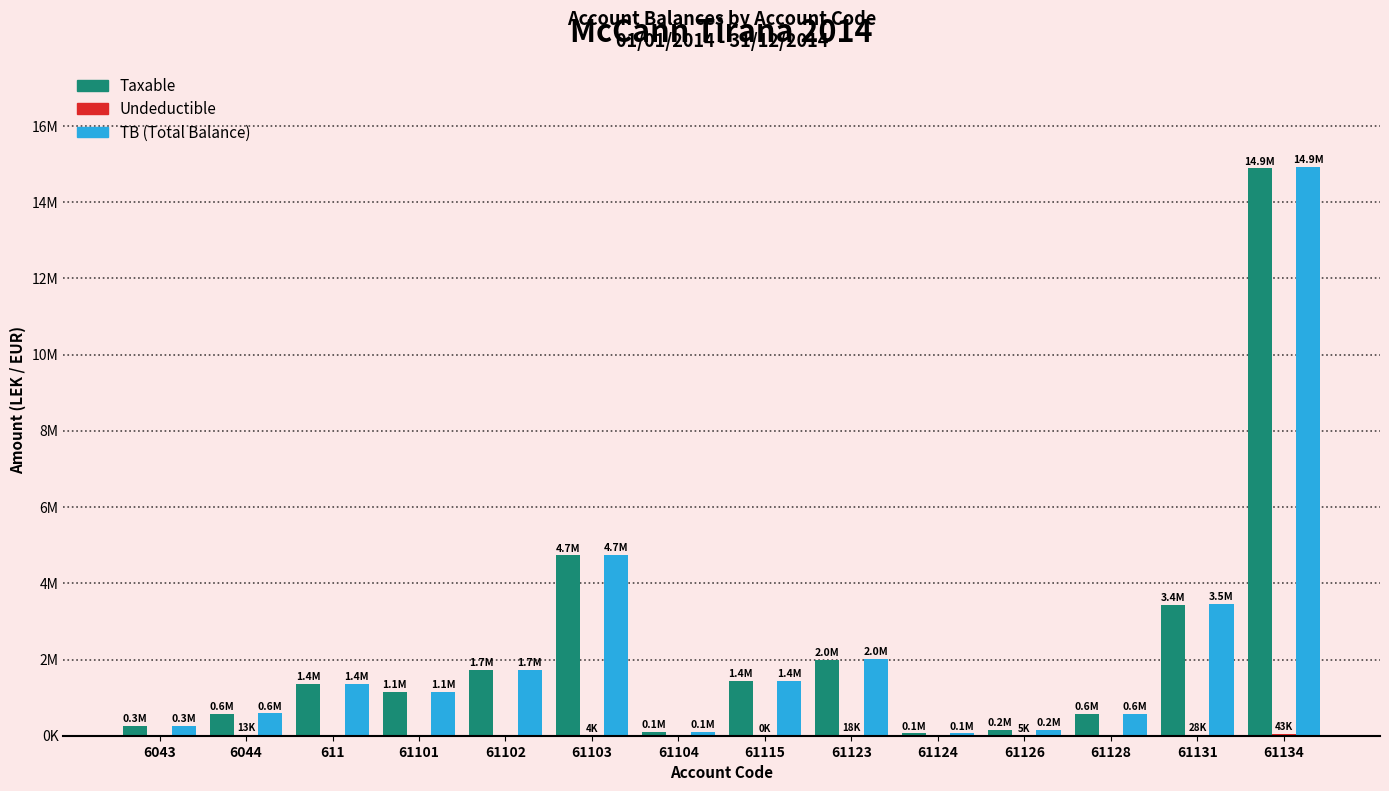

Reading right to left, transcribe all the data shown in this chart.

Taxable: 61134=14887859.8	61131=3437988.5	61128=567460.5	61126=157990.0	61124=61813.2	61123=1991862.2	61115=1433753.2	61104=105900.0	61103=4731146.9	61102=1735151.5	61101=1149043.7	611=1366068.5	6044=575296.9	6043=250227.1
Undeductible: 61134=43299.0	61131=28000.0	61128=0.0	61126=5100.0	61124=0.0	61123=18500.0	61115=250.0	61104=0.0	61103=3920.0	61102=0.0	61101=0.0	611=0.0	6044=12822.0	6043=0.0
TB: 61134=14931158.8	61131=3465988.5	61128=567460.5	61126=163090.0	61124=61813.2	61123=2010362.2	61115=1434003.2	61104=105900.0	61103=4735066.9	61102=1735151.5	61101=1149043.7	611=1366068.5	6044=588118.9	6043=250227.1